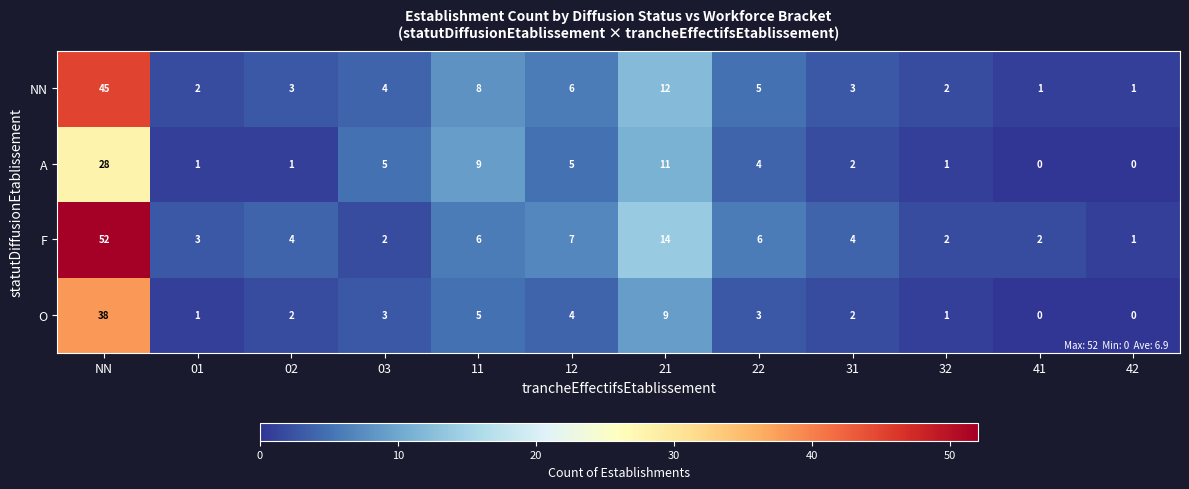

What is the sum of all A values?

67